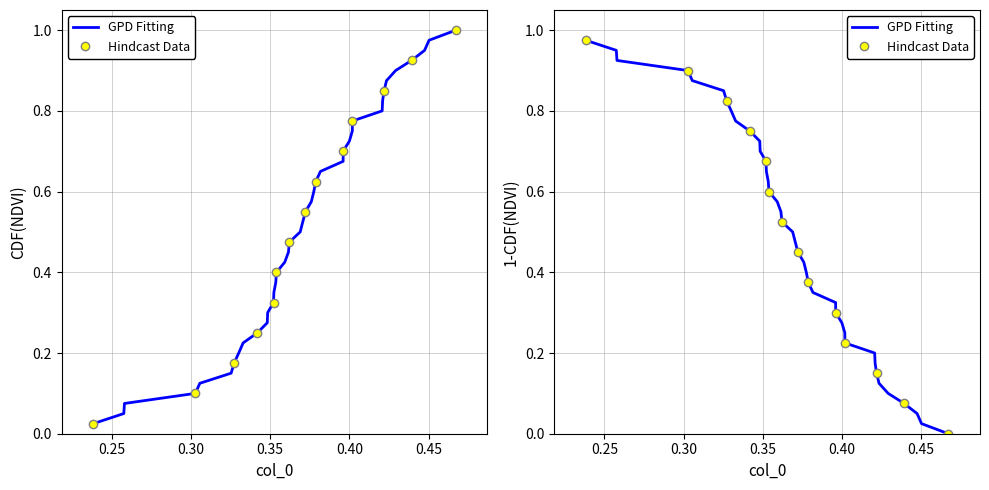

Is the value of Hindcast Data at 0.35 greater than the value of GPD Fitting at 26?

Yes